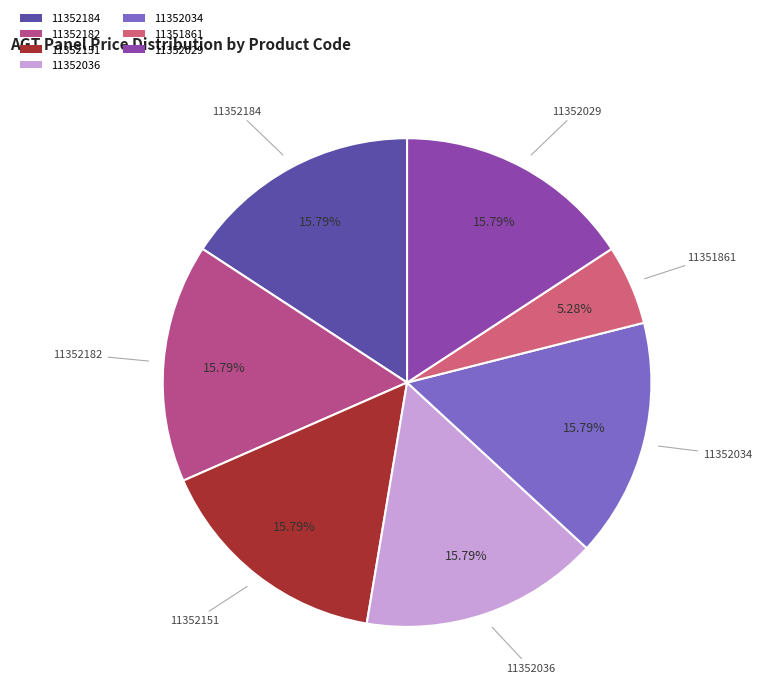

Do 11352036 and 11352182 together represent more than half of the pie?

No